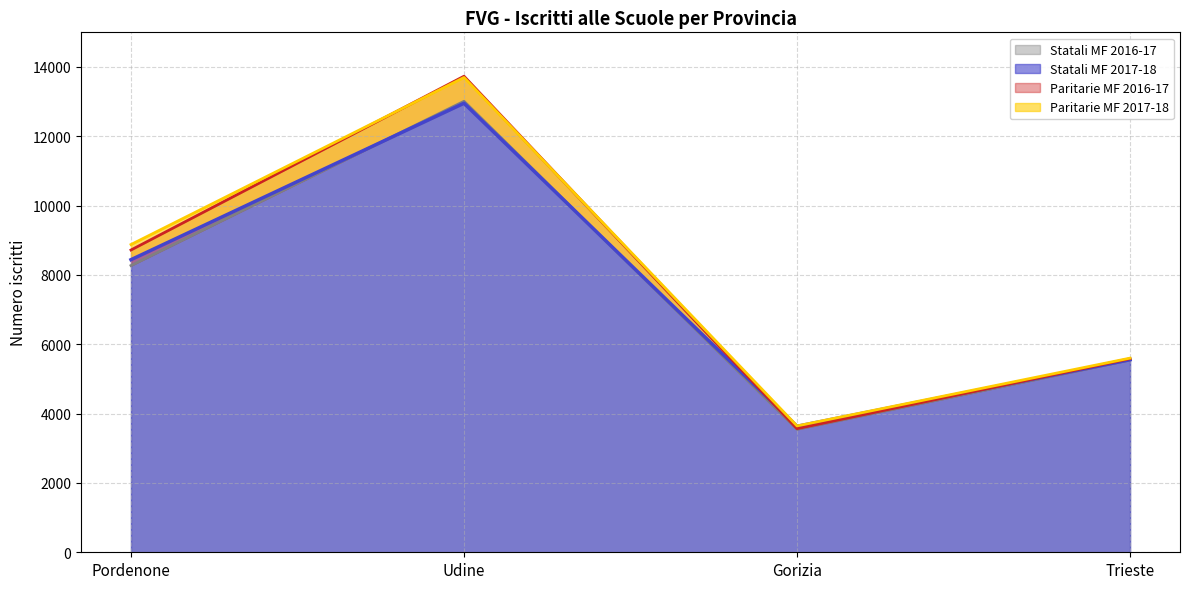

The Statali MF 2016-17 series shows 4882 at Pordenone. True or false?

False